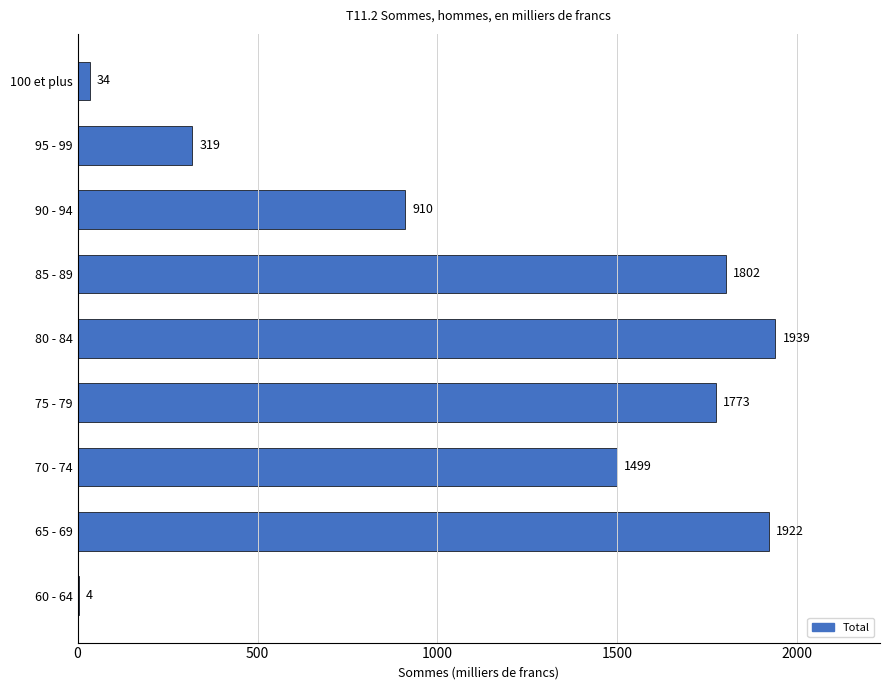

How many distinct data groups are displayed?

1